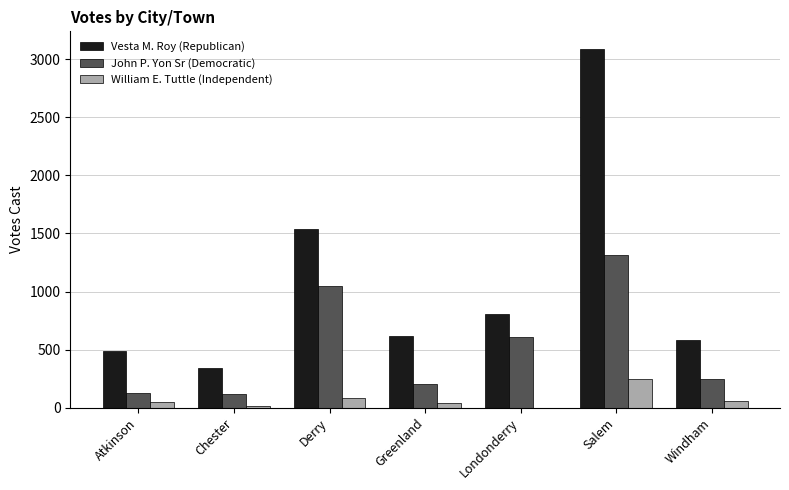

What is the difference between the Vesta M. Roy (Republican) values at Greenland and Atkinson?

132